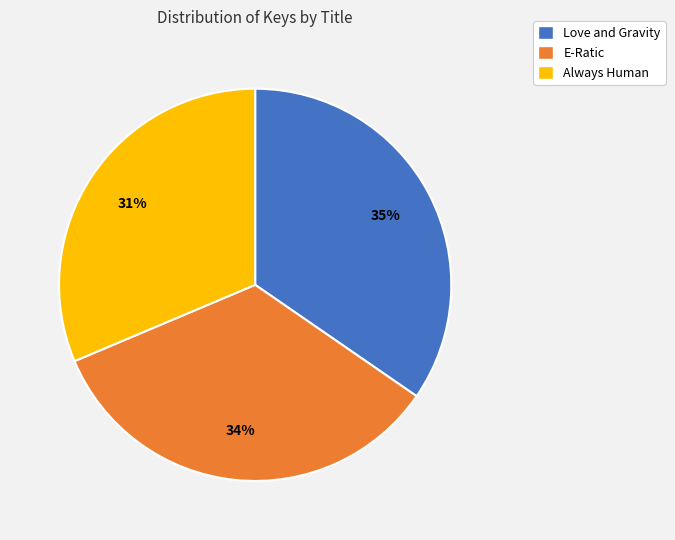

What percentage is the Always Human slice, to the nearest percent?

31%